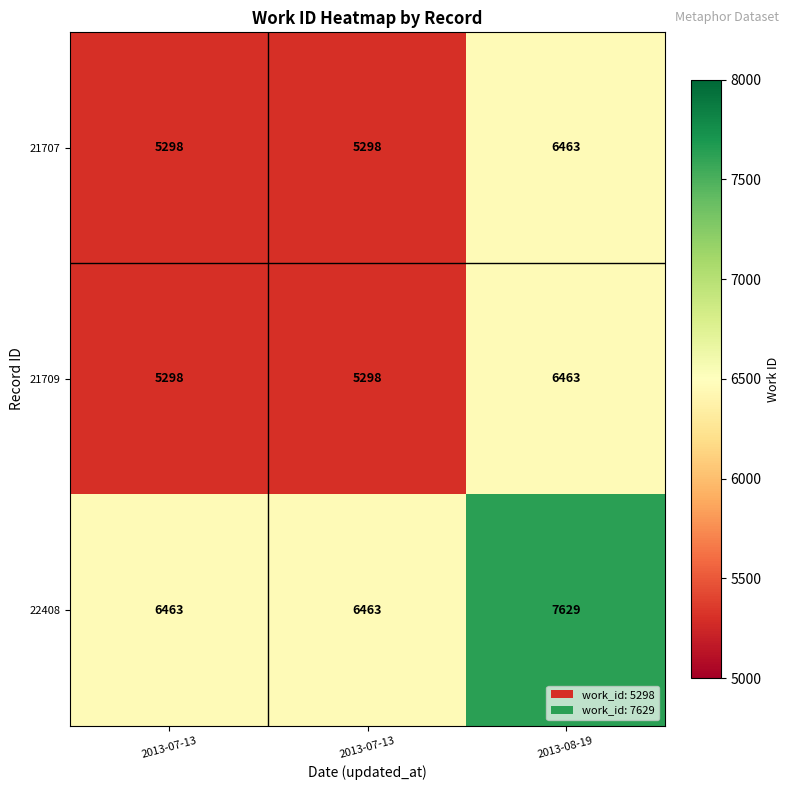

Count the number of categories in the chart.

3